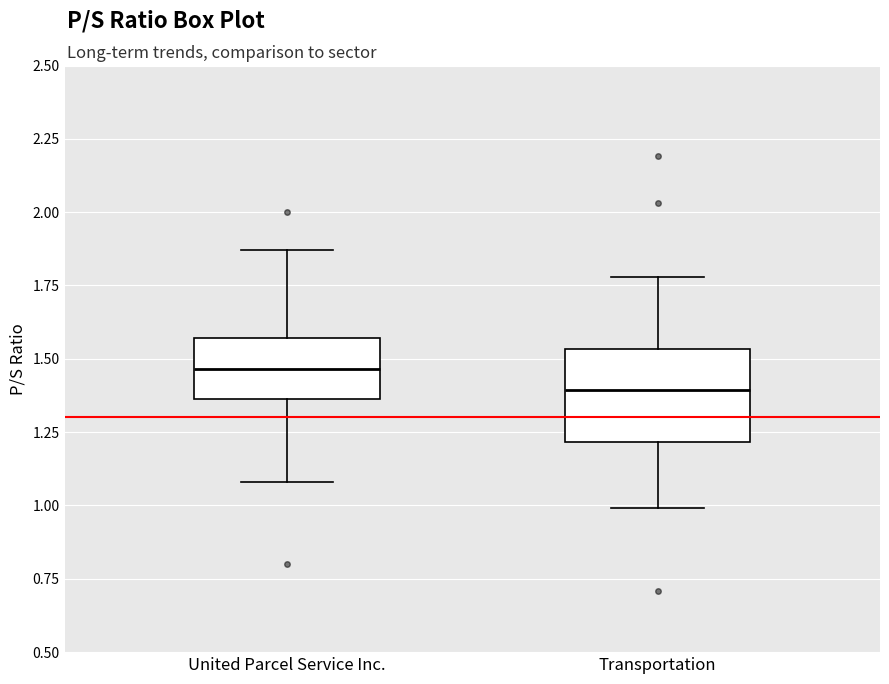

Which box has the lowest median line?

Transportation